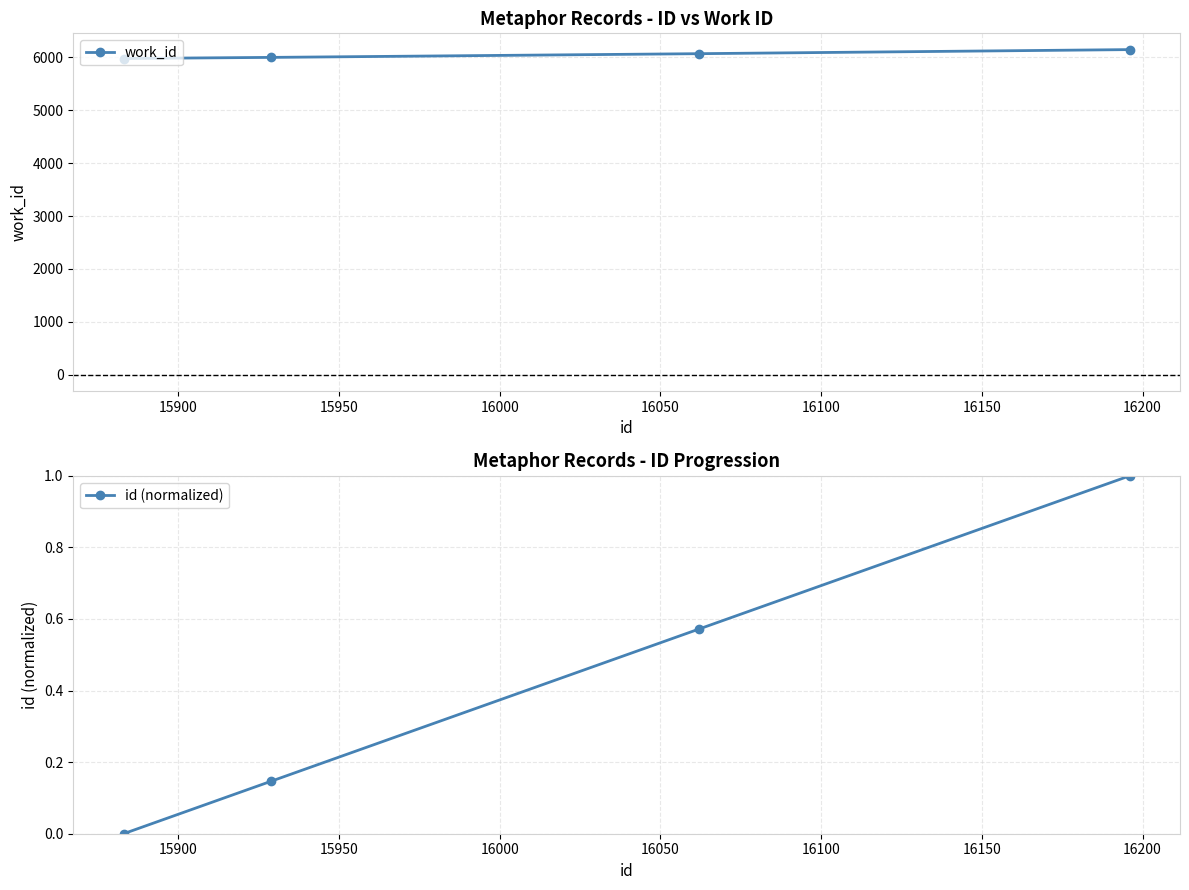

What is the highest value of the work_id series?

6141